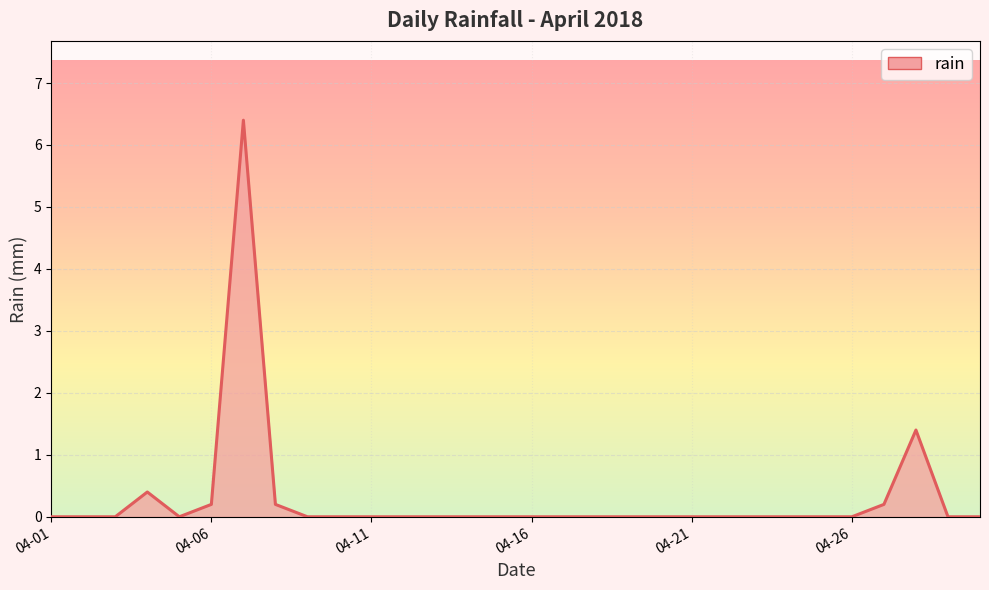

What is the maximum value shown in the chart?

6.4